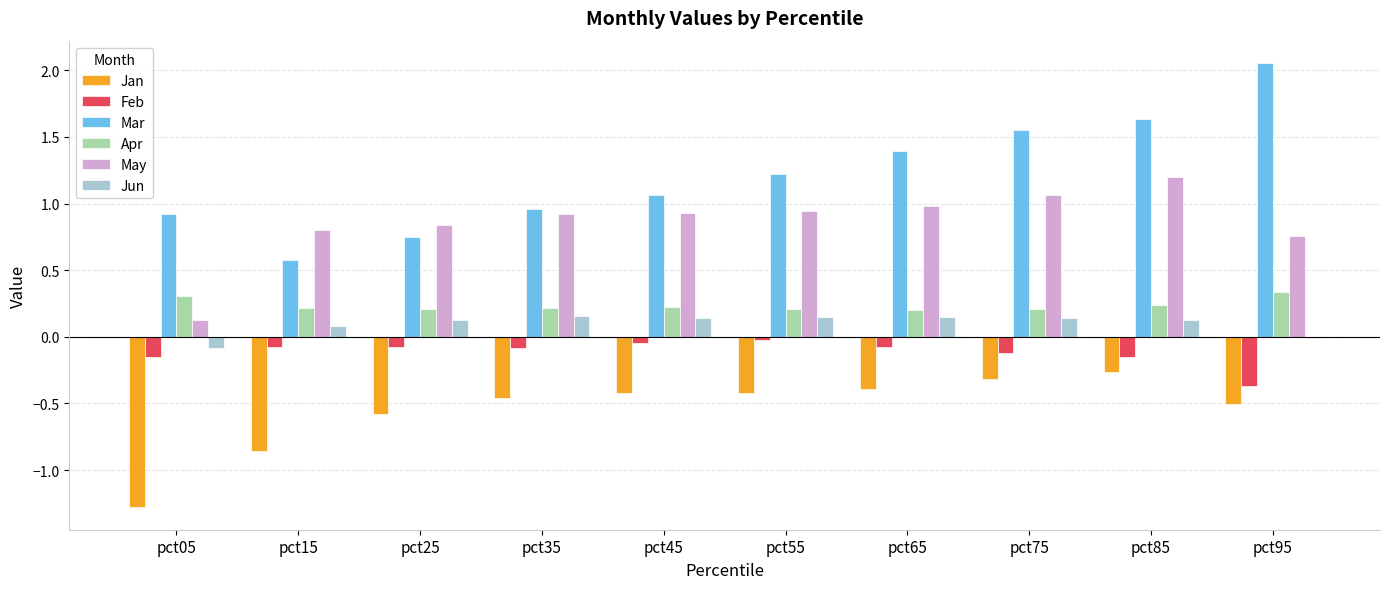

True or false: Apr has a value of 0.1 at pct35.

False